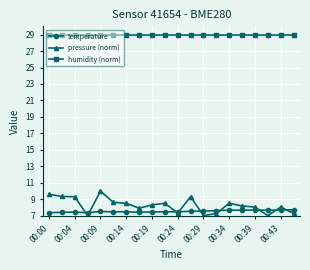

Rank the series by their maximum value, from highest to lowest.

humidity (norm), pressure (norm), temperature